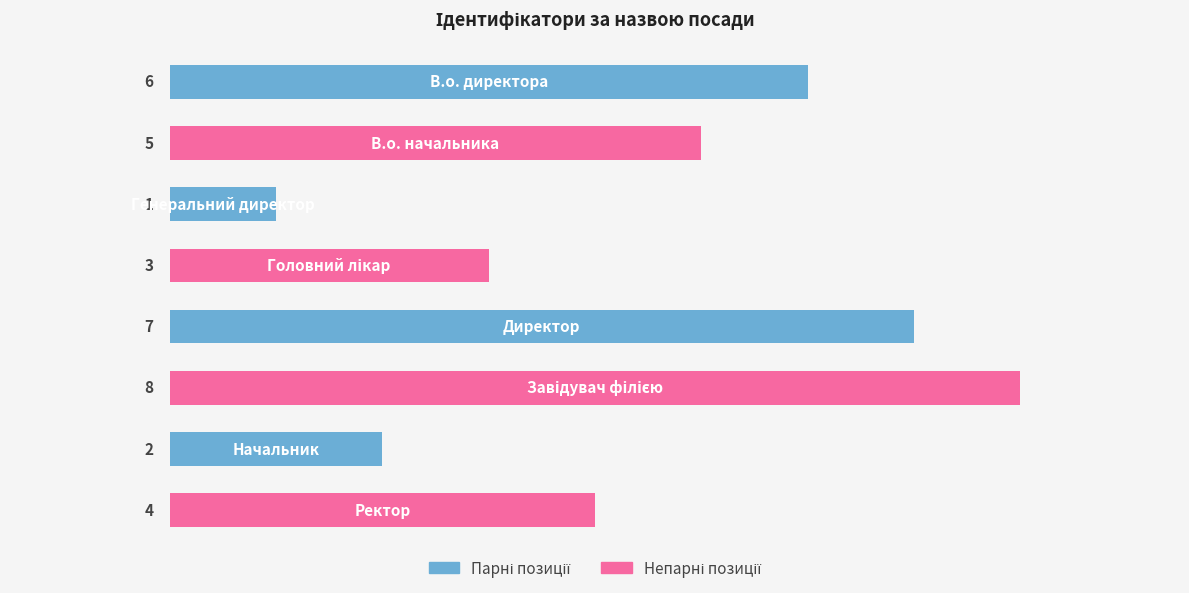

How many values are between 3 and 7?

5